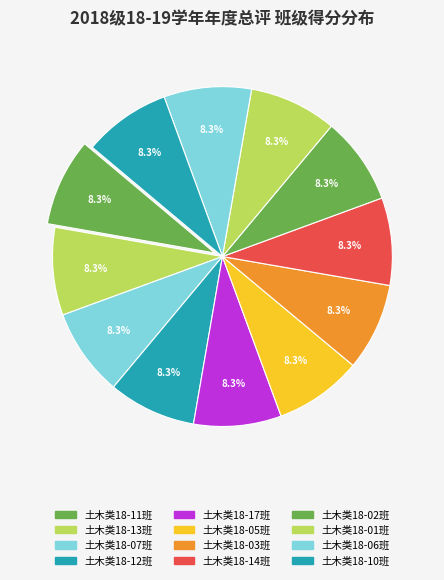

To the nearest percent, what is the combined percentage of 土木类18-06班 and 土木类18-14班?

17%